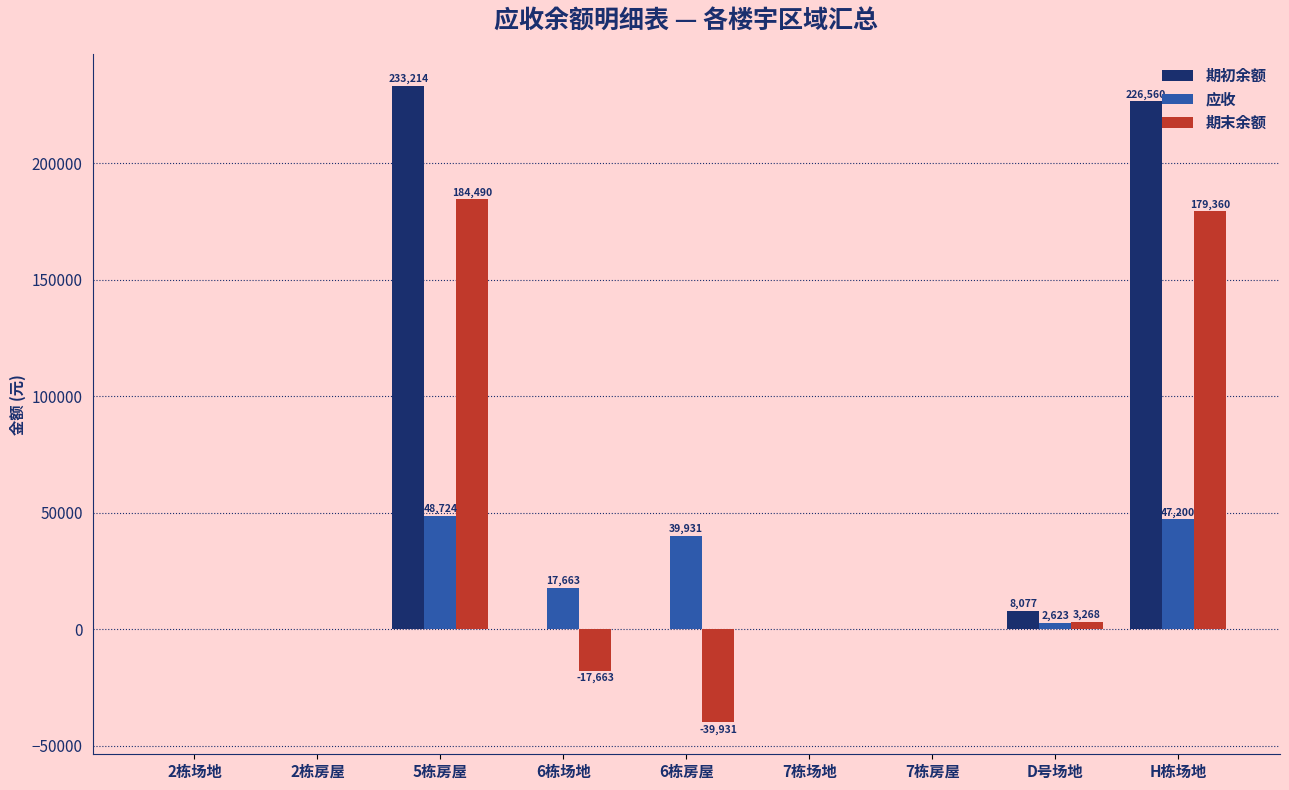

Does the chart contain stacked bars?

No